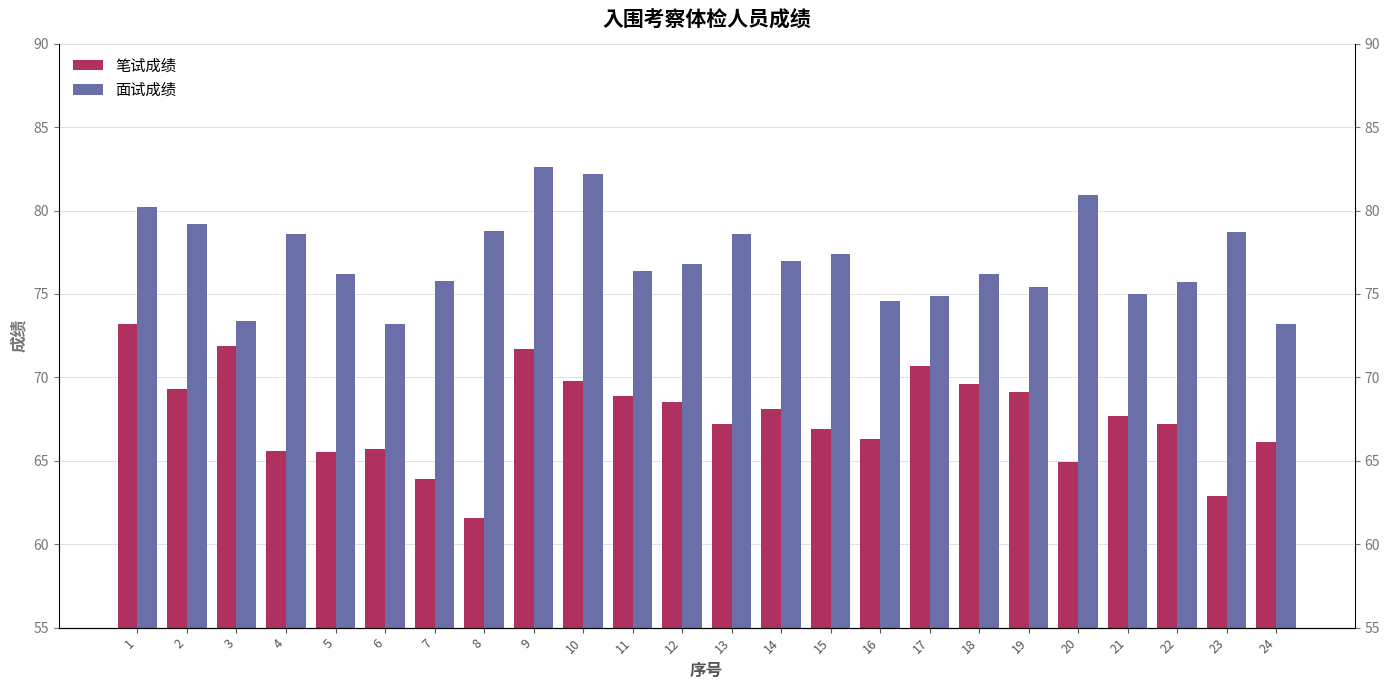

What is the minimum value shown in the chart?

61.6